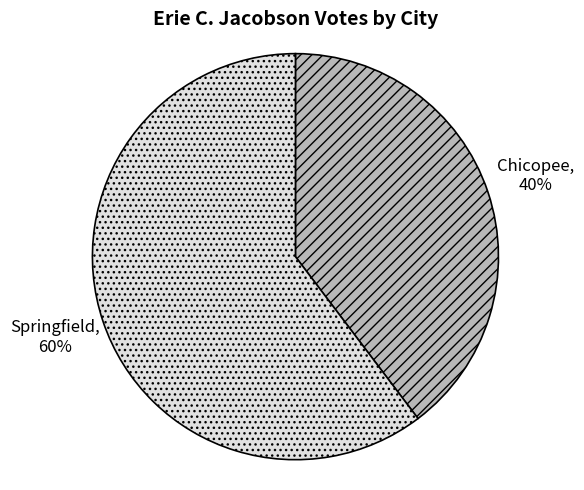

How many slices are in this pie chart?

2